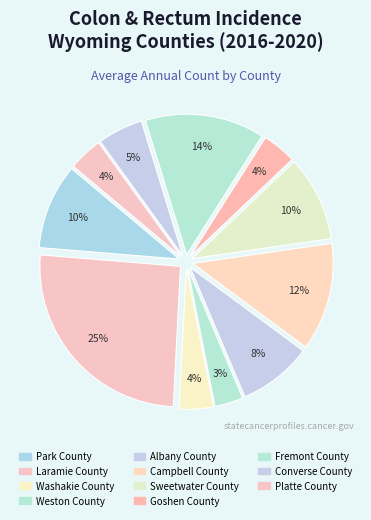

Does Converse County account for over 50% of the chart?

No